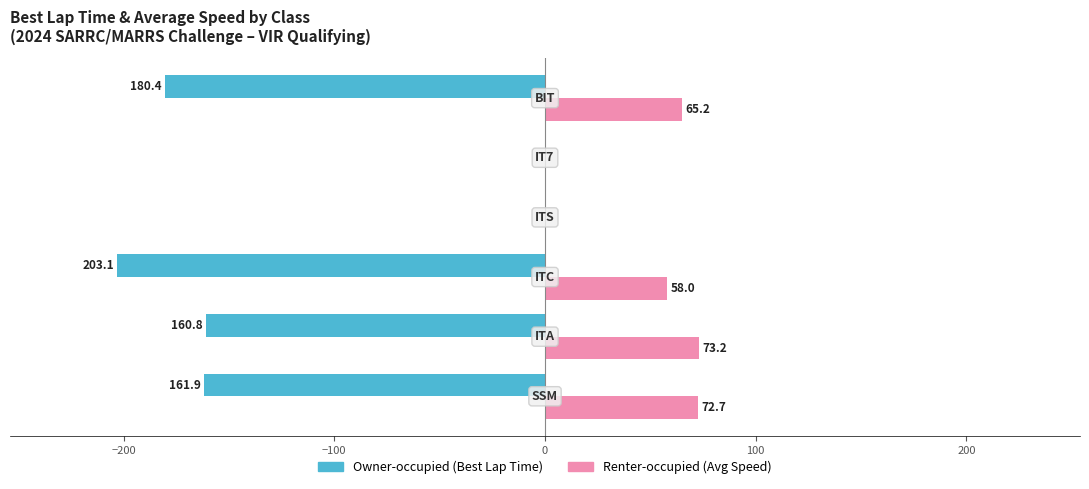

What is the sum of all Renter-occupied (Avg Speed) values?

269.1